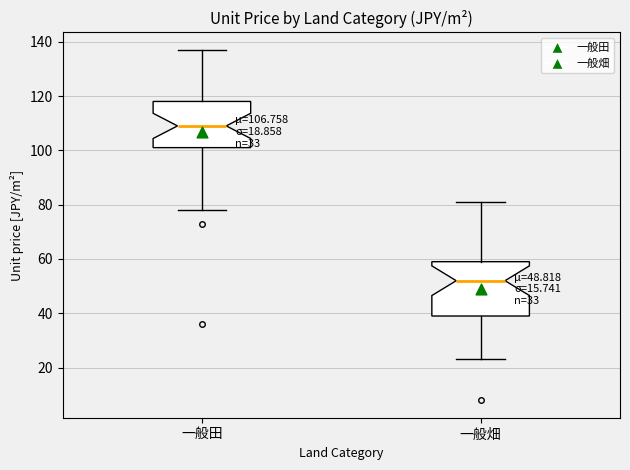

Which box has the highest median line?

一般田